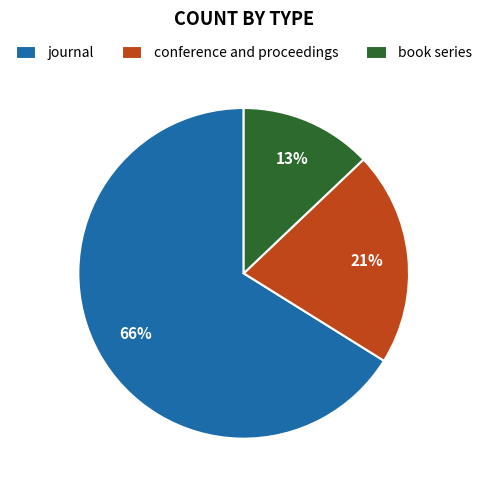

Do conference and proceedings and journal together represent more than half of the pie?

Yes